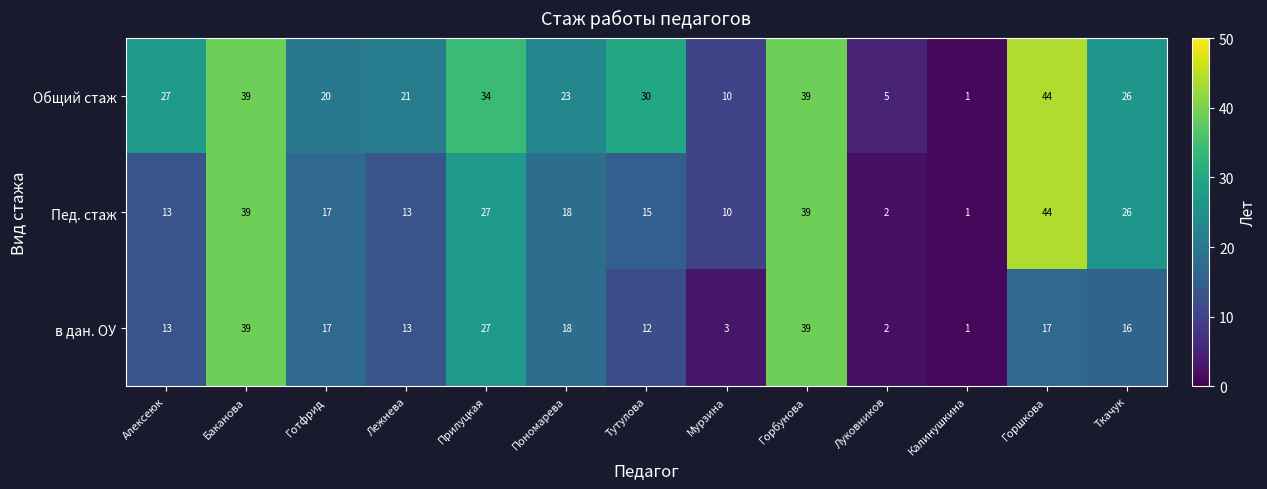

How many categories are shown in the chart?

13